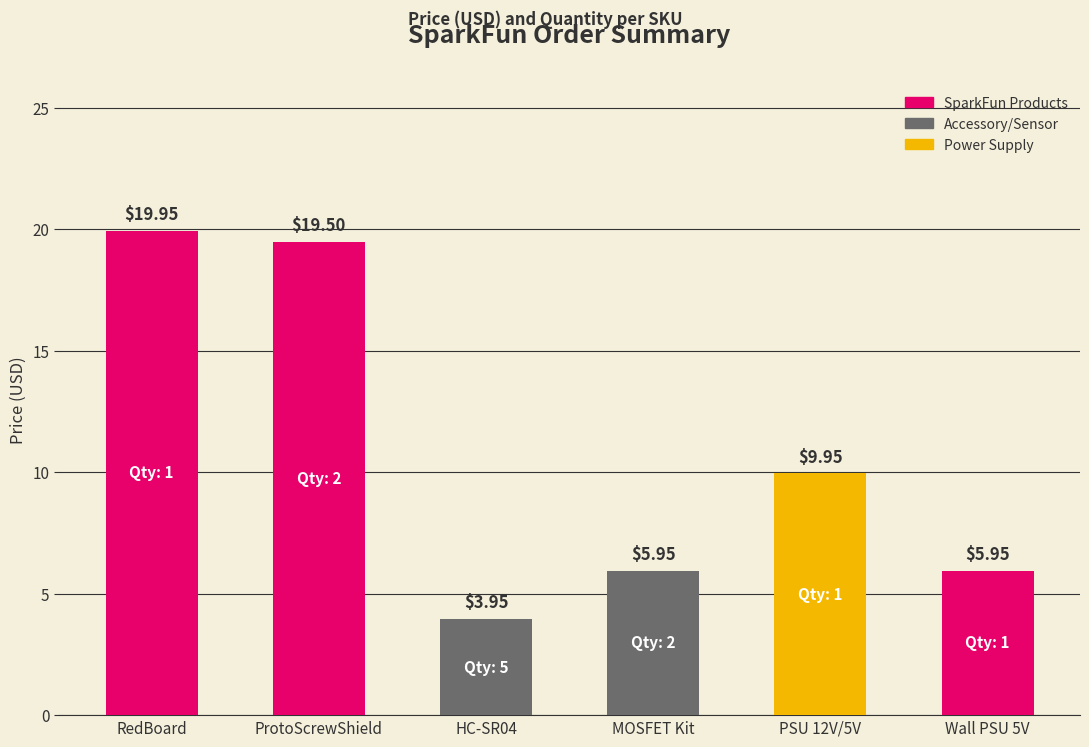

What is the average value?

10.9